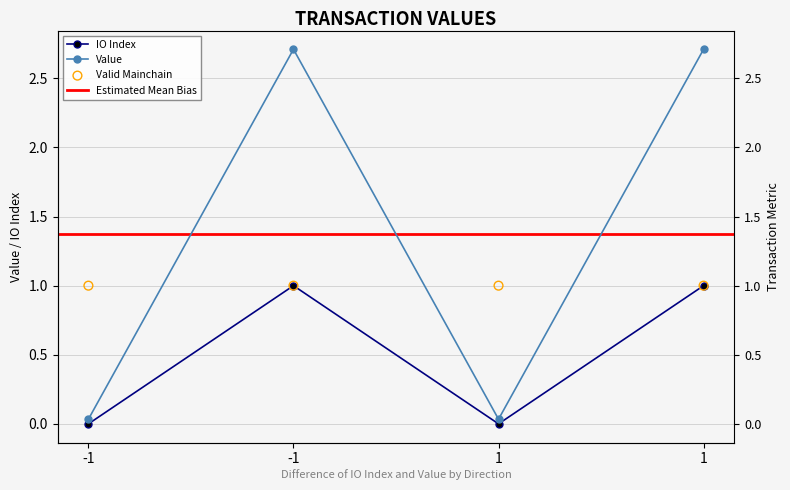

At how many categories does at least one series exceed 0?

4